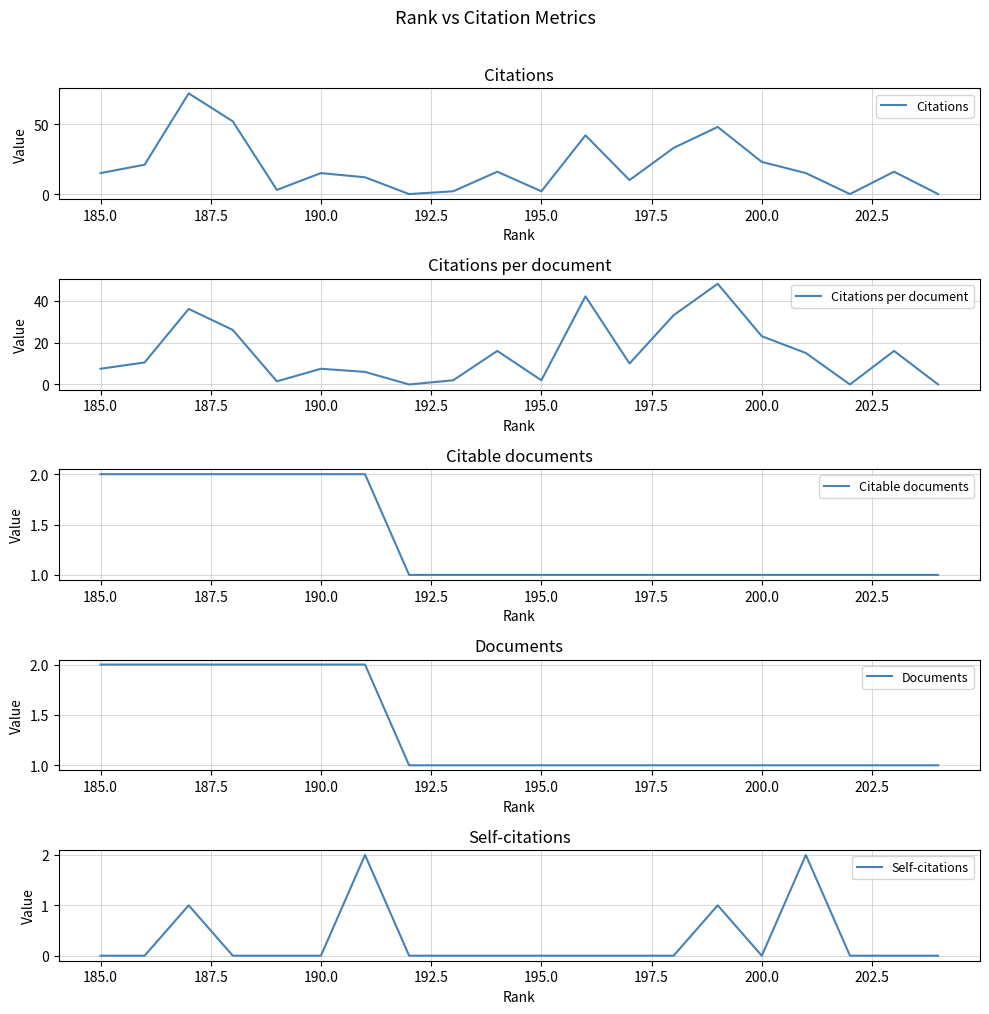

In Citations per document, how many points are lower than both neighbors (excluding endpoints)?

5